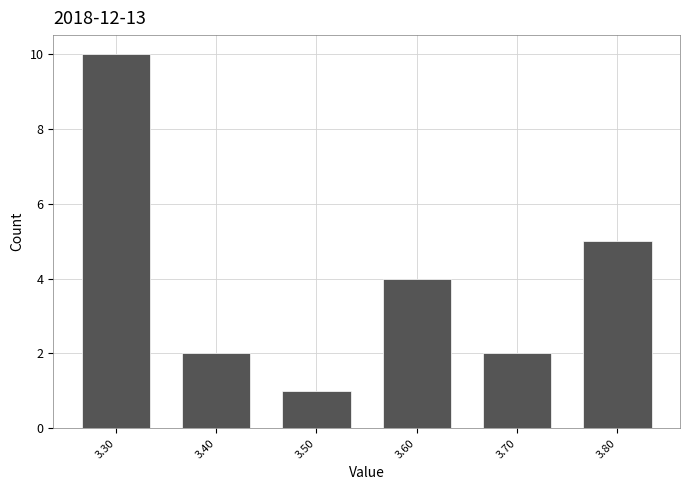

Reading left to right, transcribe this chart: for each bar, give the range it covers on the x-axis and its height. The values are not printed on the chart, so give them approximately, as read against the axis.

3.25 to 3.35: 10
3.35 to 3.45: 2
3.45 to 3.55: 1
3.55 to 3.65: 4
3.65 to 3.75: 2
3.75 to 3.85: 5